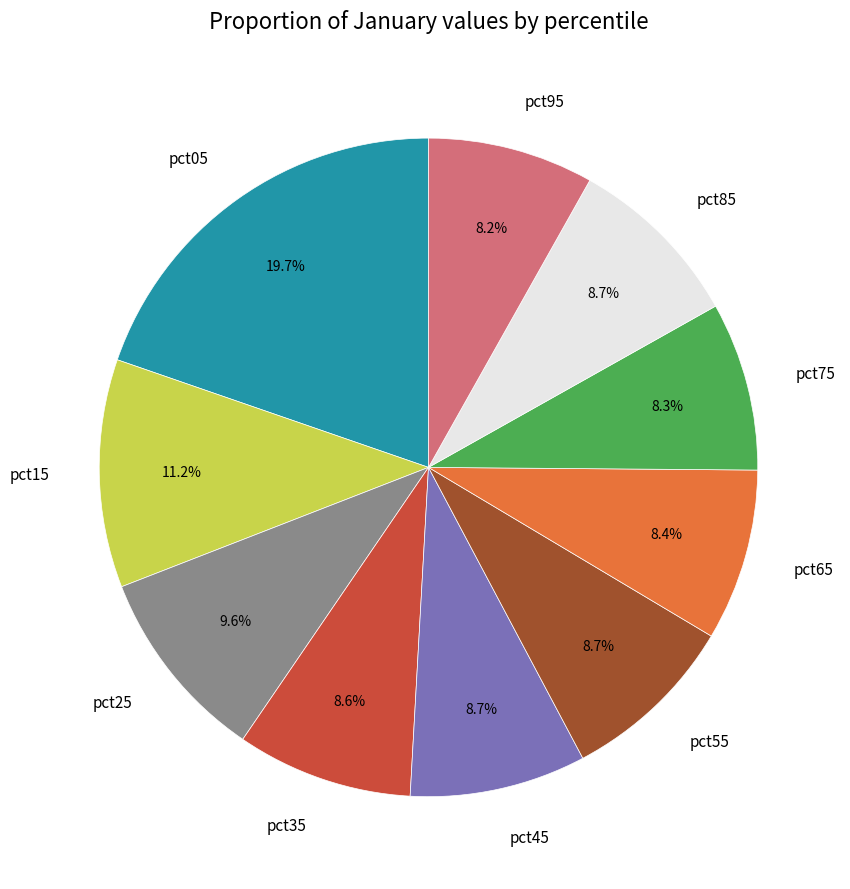

Count the number of slices in the pie.

10